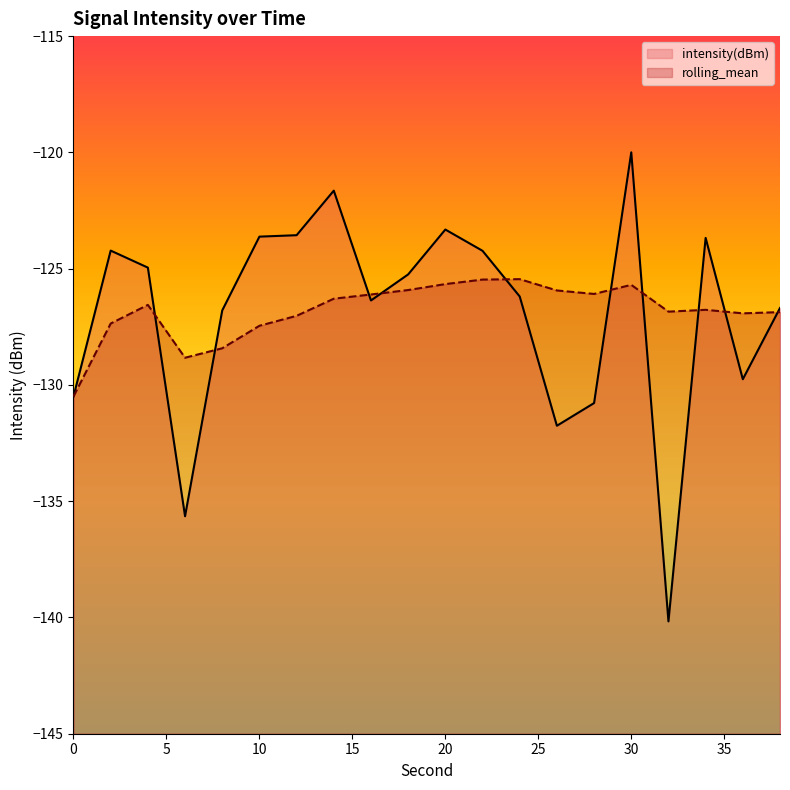

Where do rolling_mean and intensity(dBm) first cross each other?

4 and 6